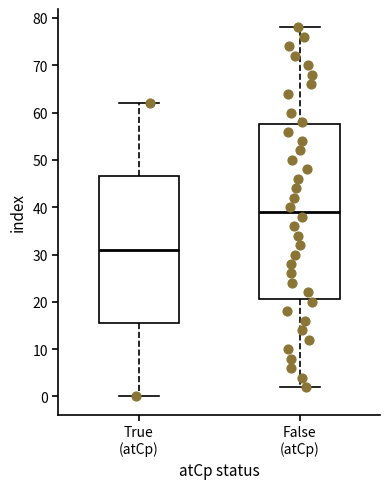

Comparing the boxes themselves (not the whiskers), which one is the tallest?

False (atCp)